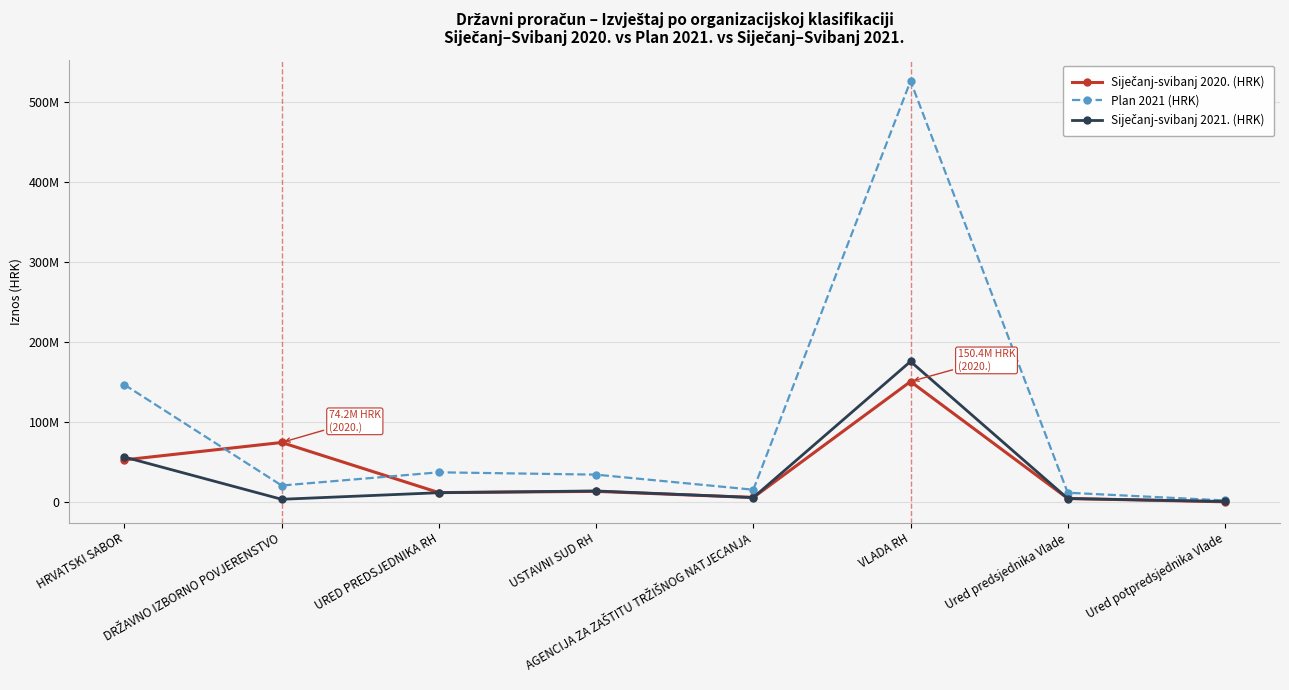

What is the difference between the second highest and minimum values in the Plan 2021 (HRK) series?

144769830.0